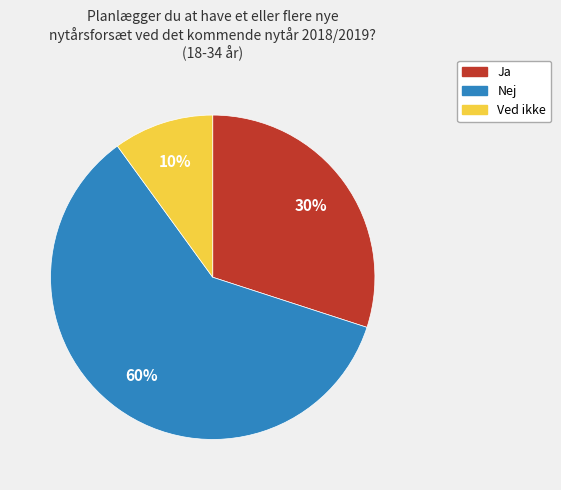

Which category accounts for the majority?

Nej